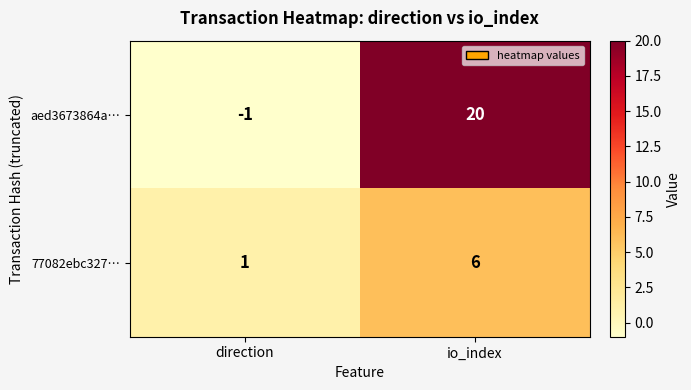

What is the sum of all aed3673864a… values?

19